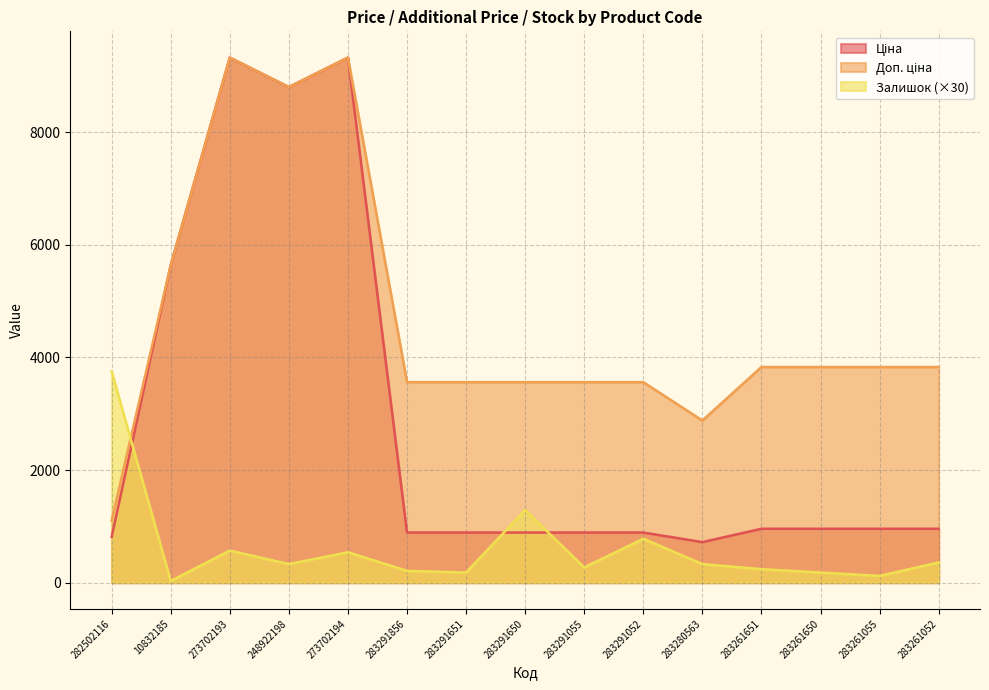

At which label does Доп. ціна reach its minimum?

282502116